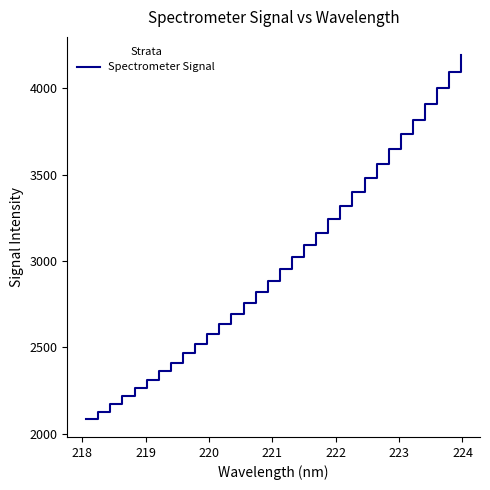

What is the smallest value displayed?

2085.6